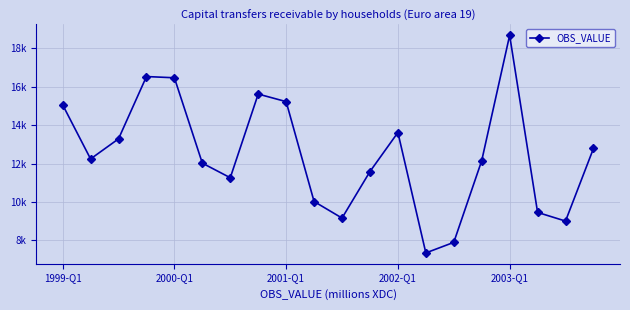

Does the chart have visible grid lines?

Yes